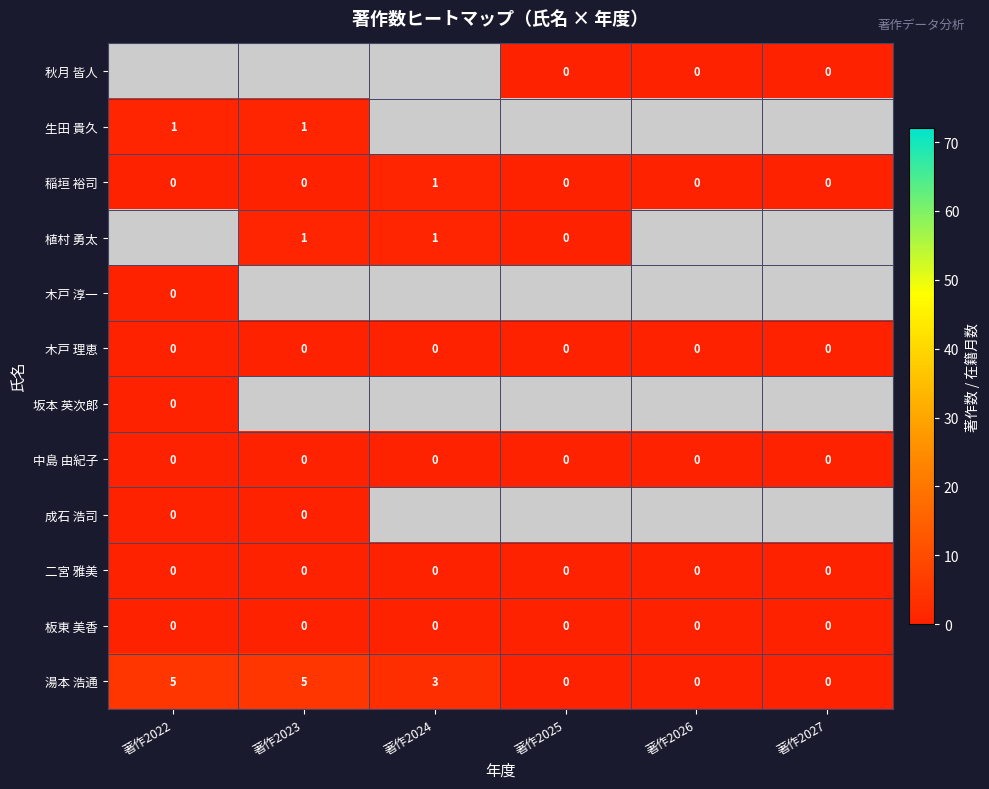

Is the value of 生田 貴久 at 著作2023 greater than the value of 木戸 理恵 at 著作2024?

Yes